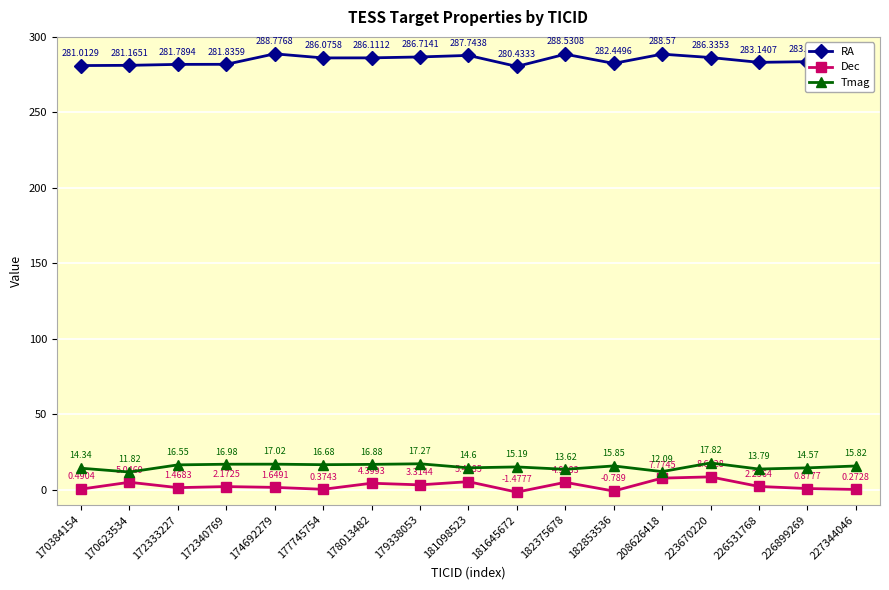

Where is RA nearest to the value 284?

227344046